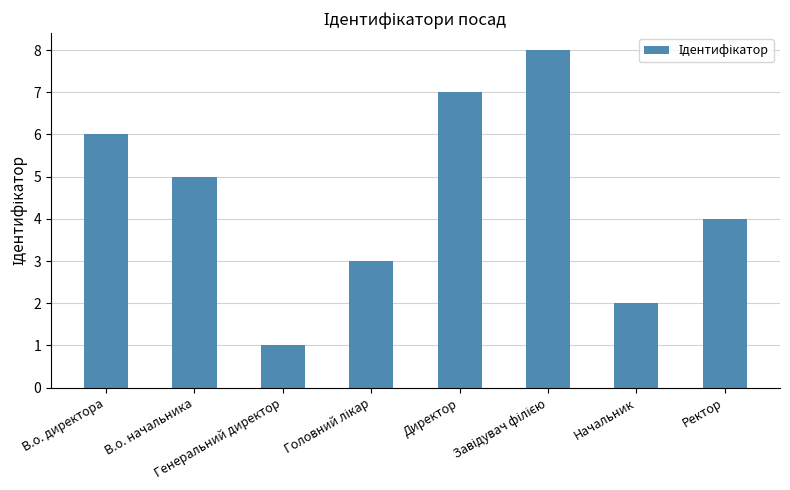

What is the maximum value shown in the chart?

8